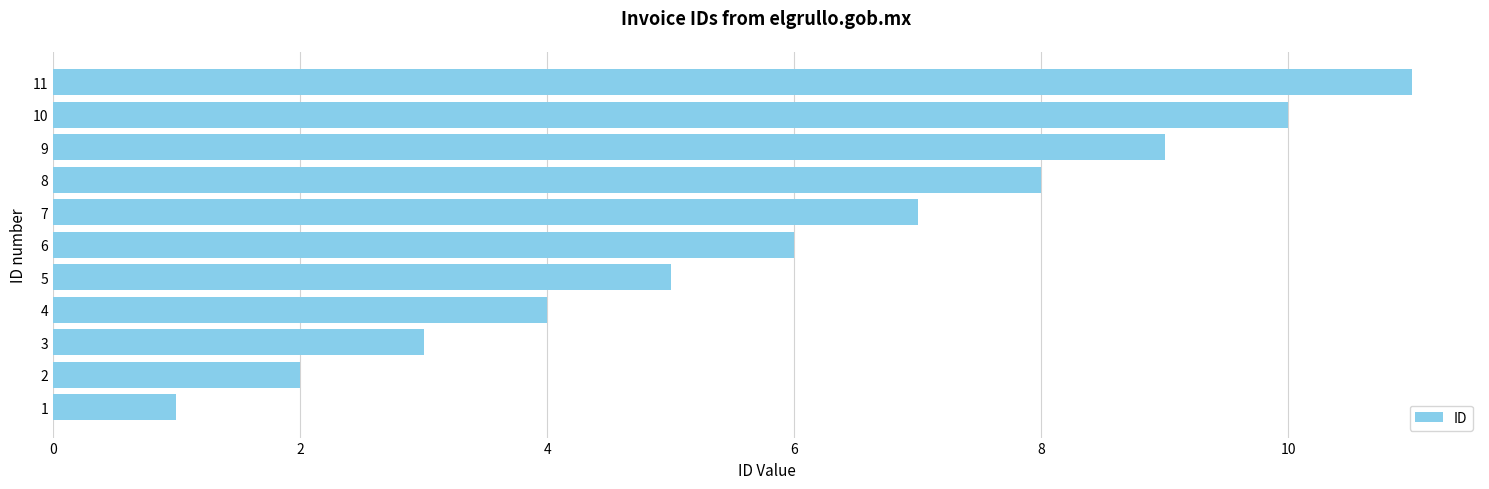

At which category does the chart reach its peak across all series?

11